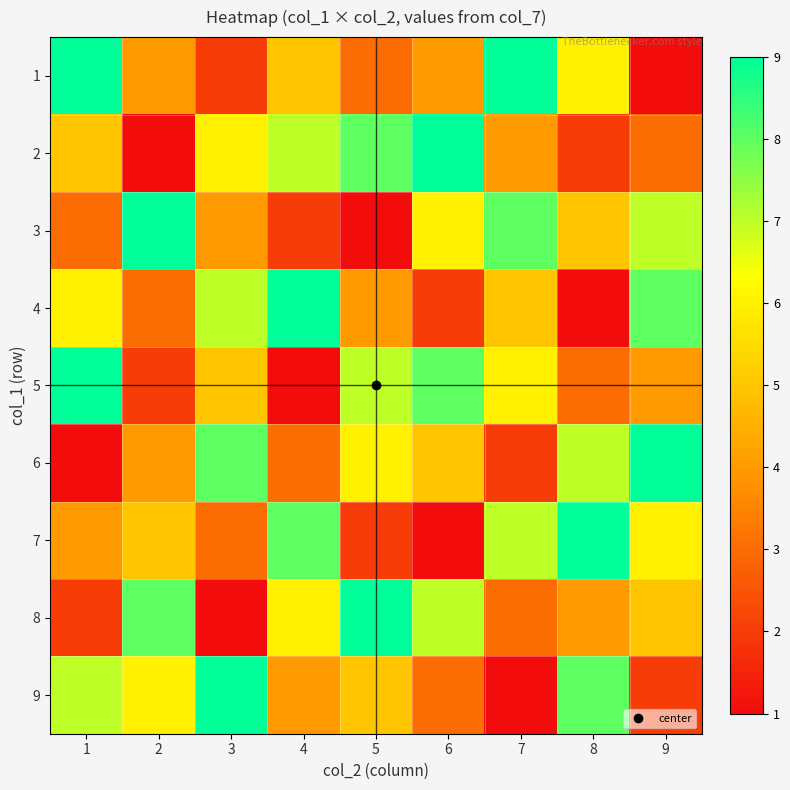

How many data points does each series have?

9